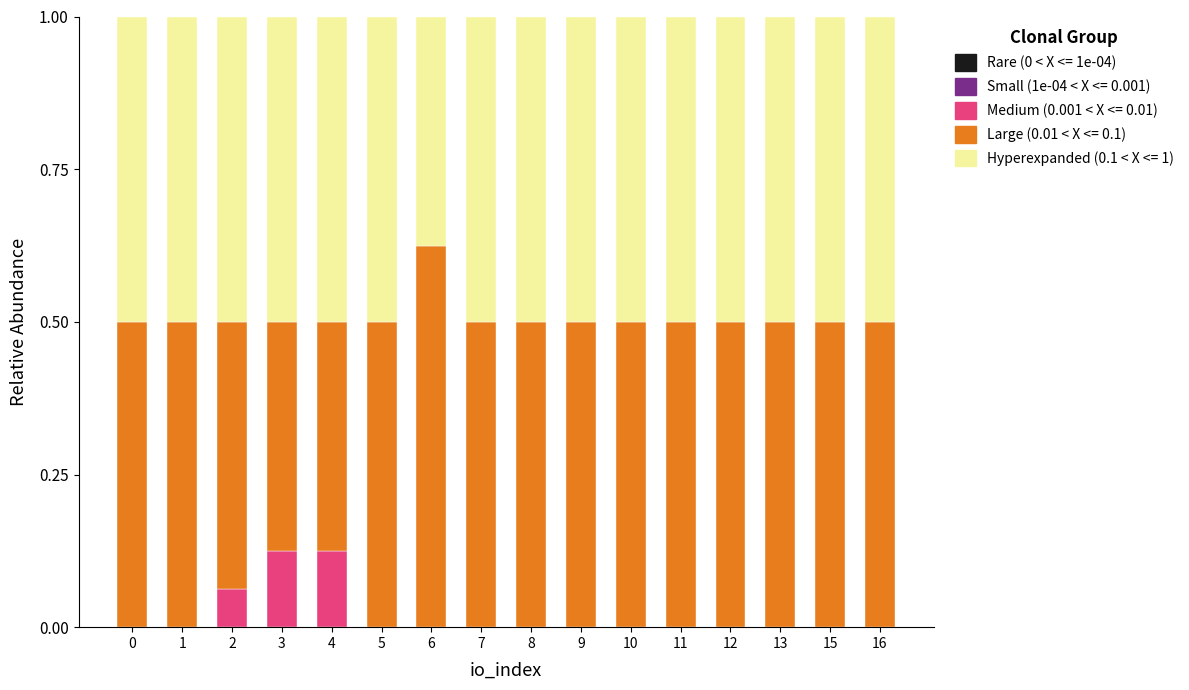

Is it true that Medium (0.001 < X <= 0.01) equals 0.0 at 16?

True